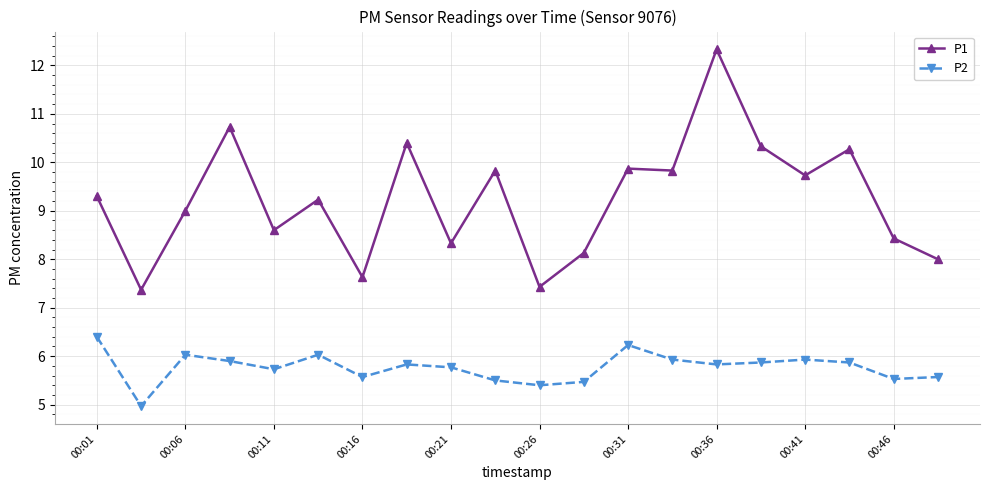

What is the highest value of the P2 series?

6.4